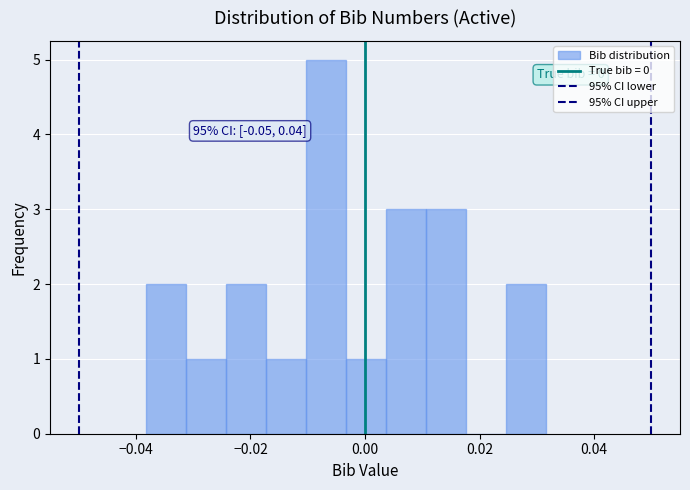

Read against the x-axis, roughly where is the centre of the tallest bar?

-0.006